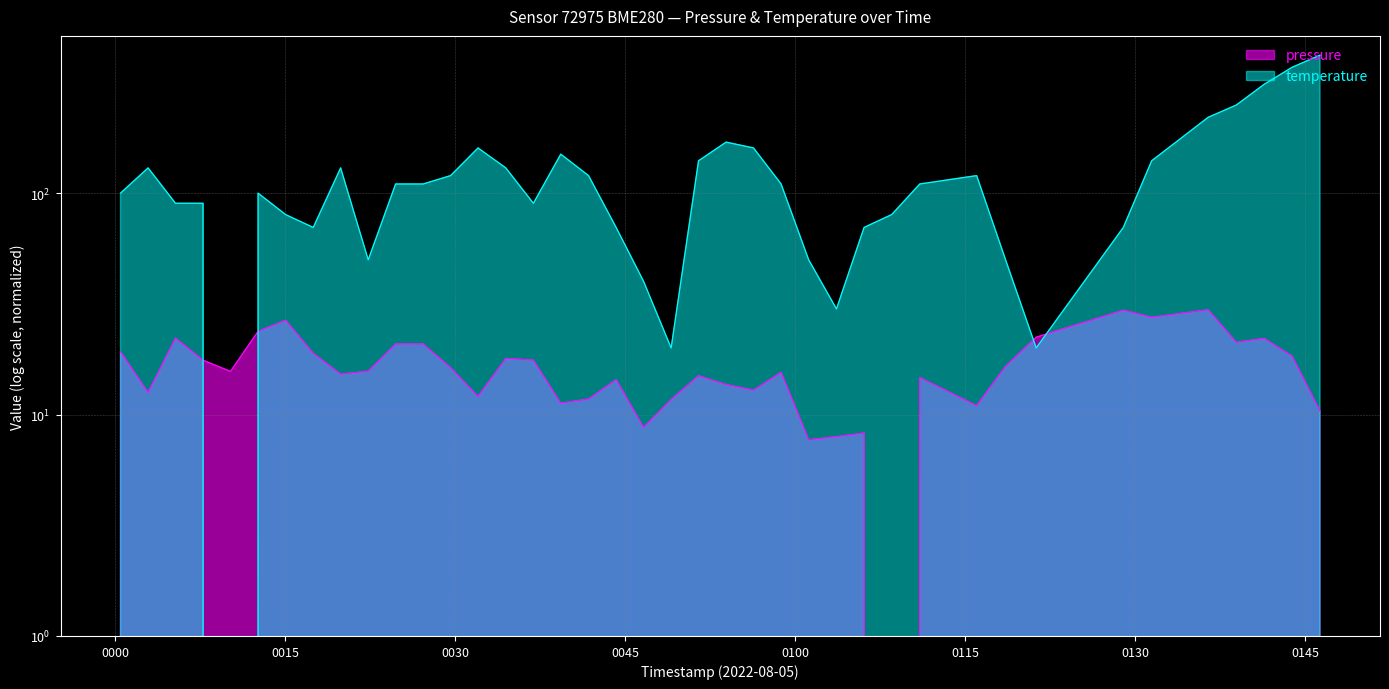

Rank the series by their average value, from lowest to highest.

pressure, temperature